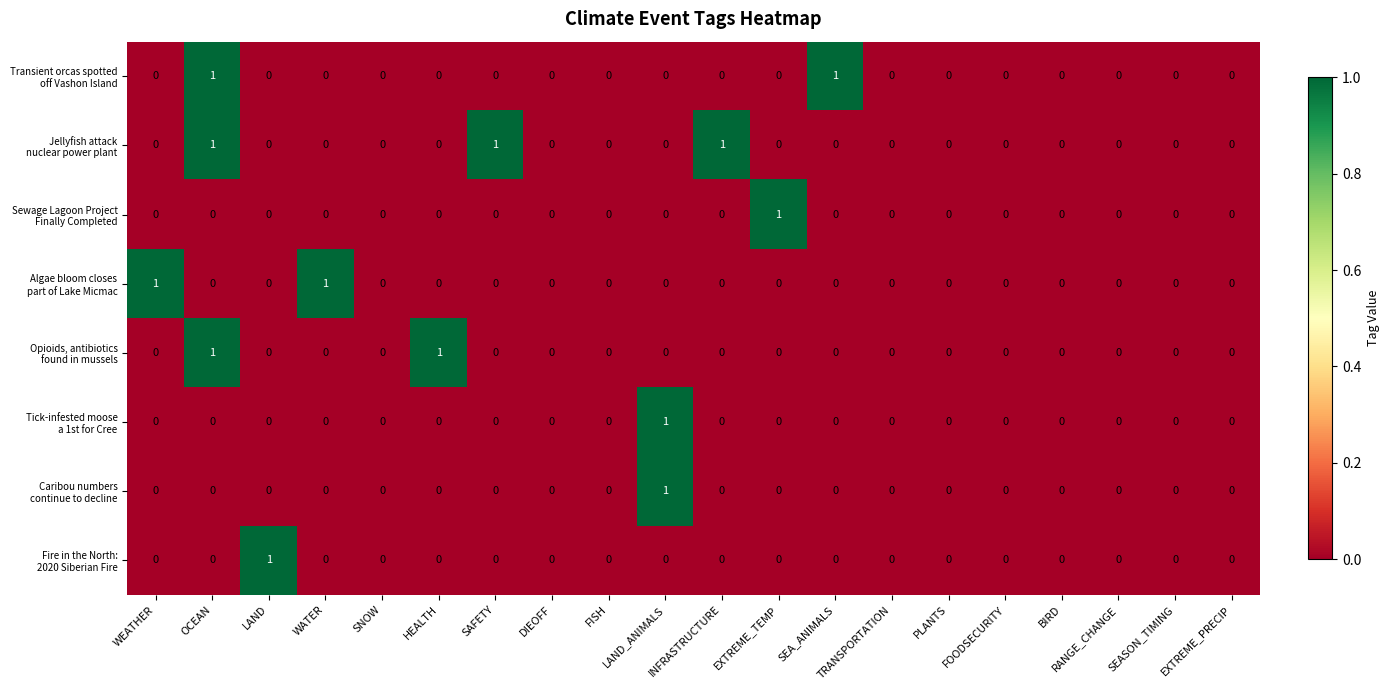

At which category is the sum across all series the highest?

OCEAN